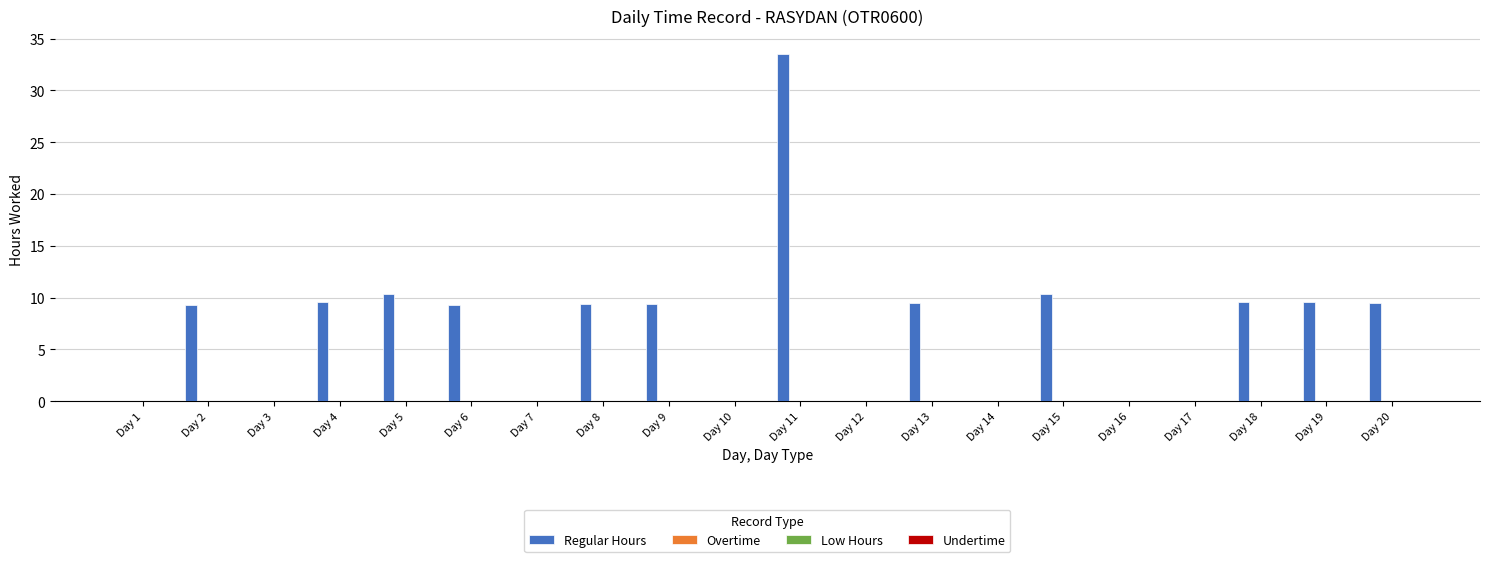

Count the number of categories in the chart.

20